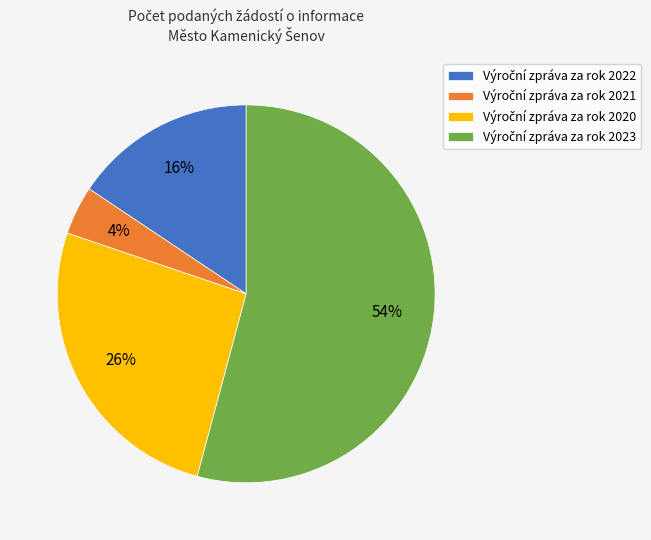

Is there a majority slice in this chart?

Yes